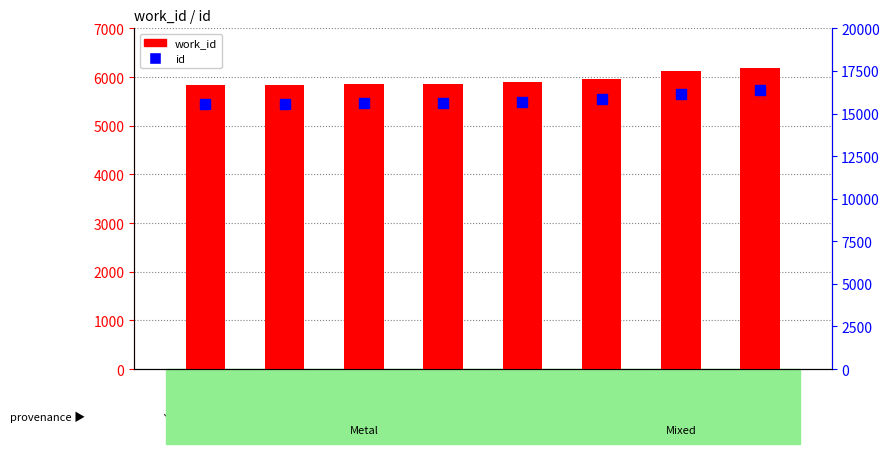

Which series reaches the maximum Y coordinate?

id